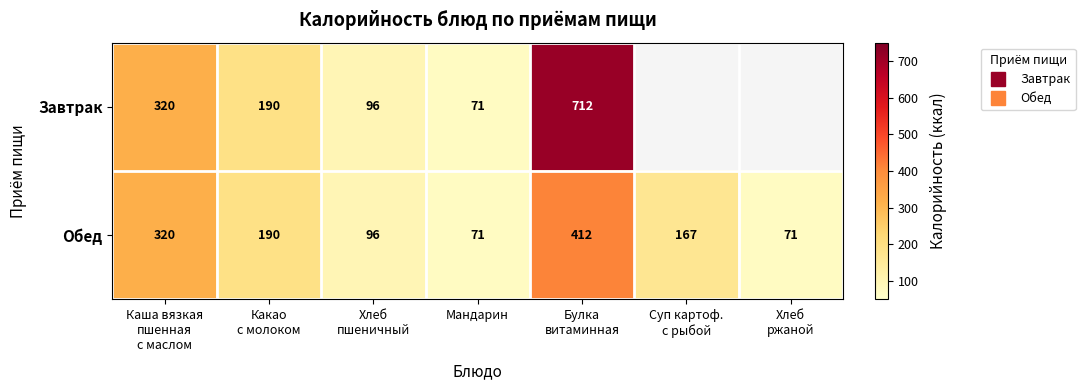

Rank the series by their average value, from highest to lowest.

Завтрак, Обед